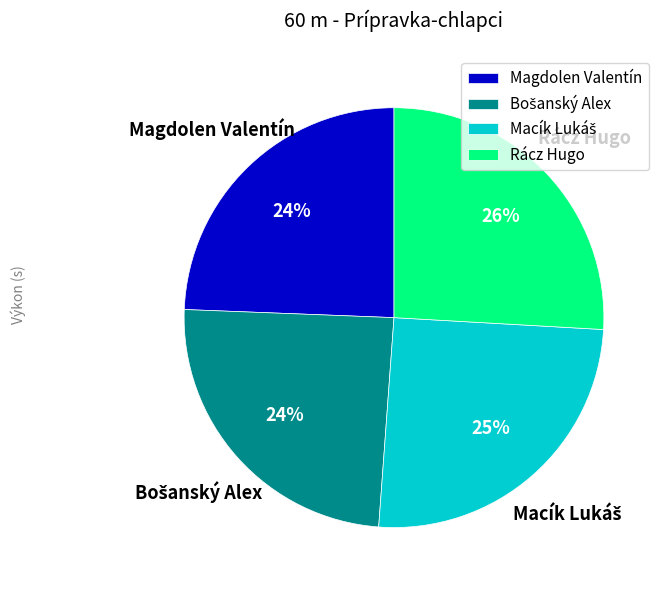

To the nearest percent, what portion does Rácz Hugo represent?

26%